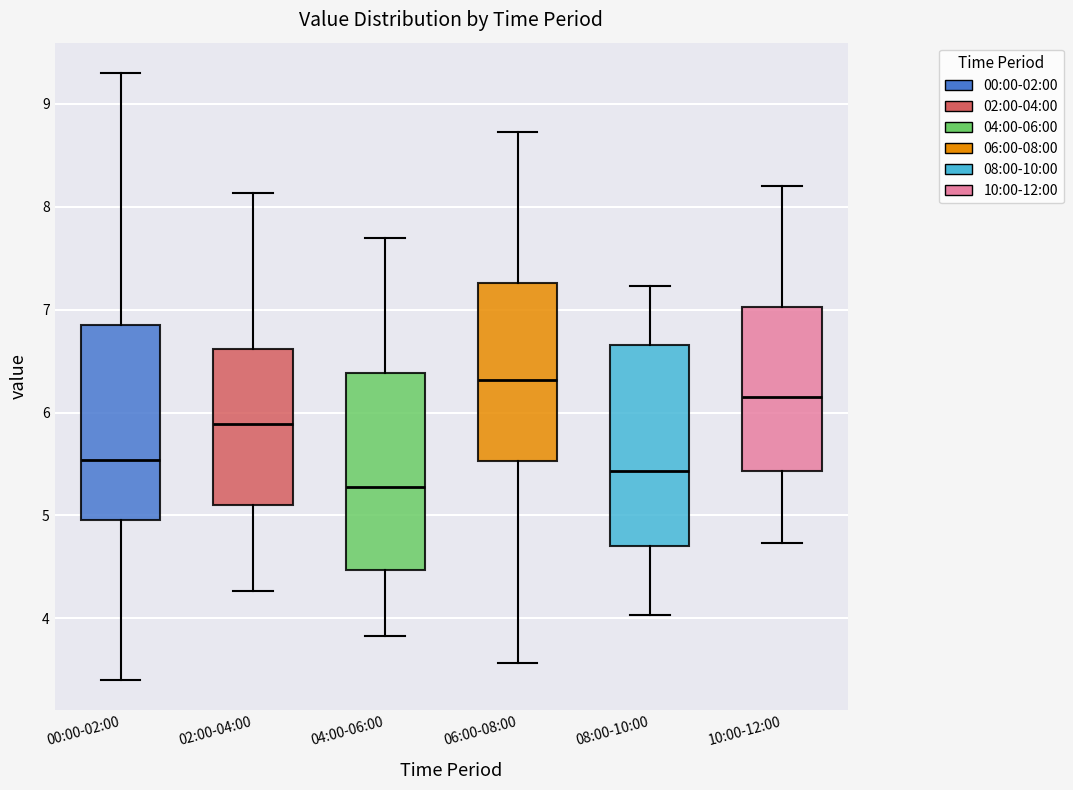

Where is the lower edge of the box for 02:00-04:00 on the y-axis? The values are not printed on the chart, so give them approximately, as read against the axis.

5.1